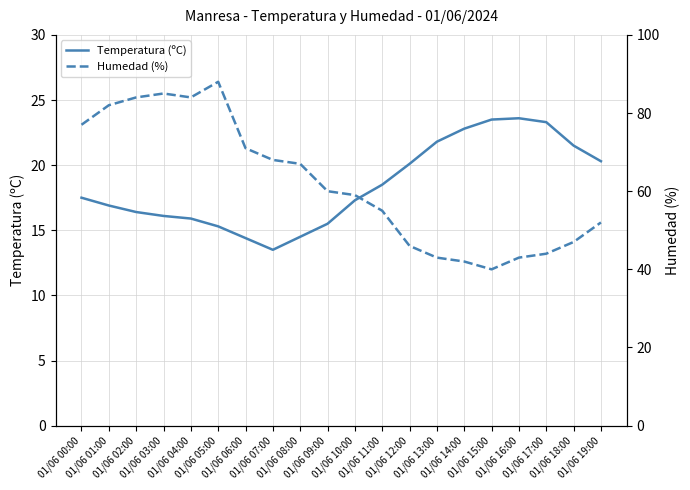

List the labels in order of Humedad (%) value, largest first.

01/06 05:00, 01/06 03:00, 01/06 02:00, 01/06 04:00, 01/06 01:00, 01/06 00:00, 01/06 06:00, 01/06 07:00, 01/06 08:00, 01/06 09:00, 01/06 10:00, 01/06 11:00, 01/06 19:00, 01/06 18:00, 01/06 12:00, 01/06 17:00, 01/06 13:00, 01/06 16:00, 01/06 14:00, 01/06 15:00